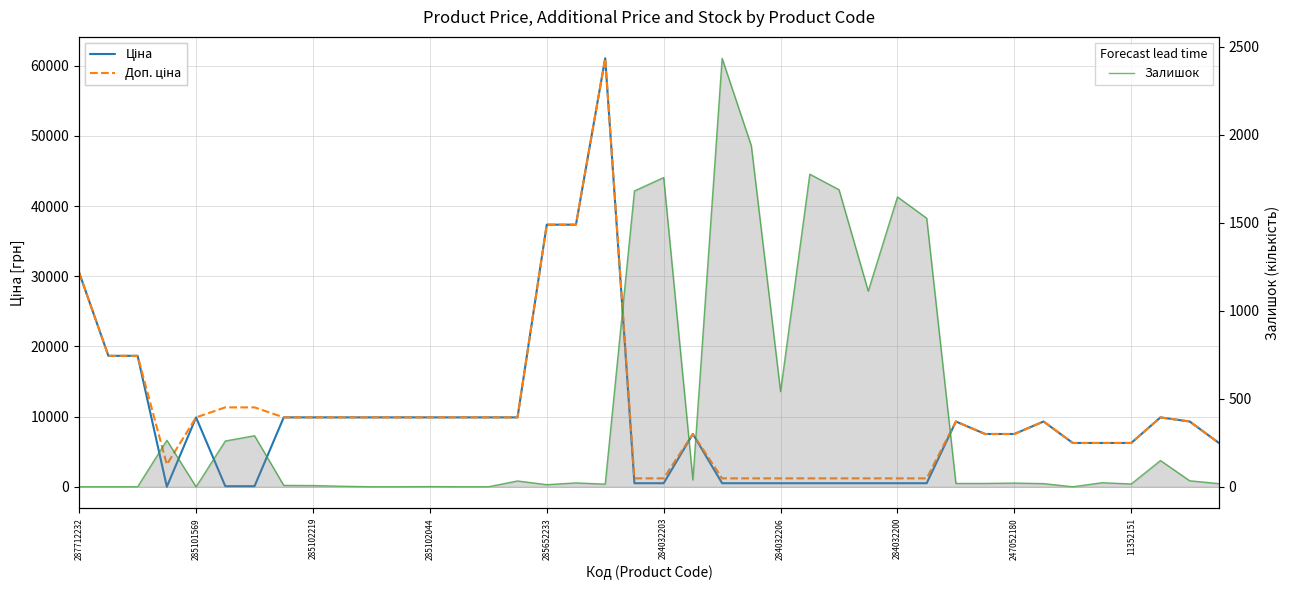

Between 31 and 39, which is larger?

31